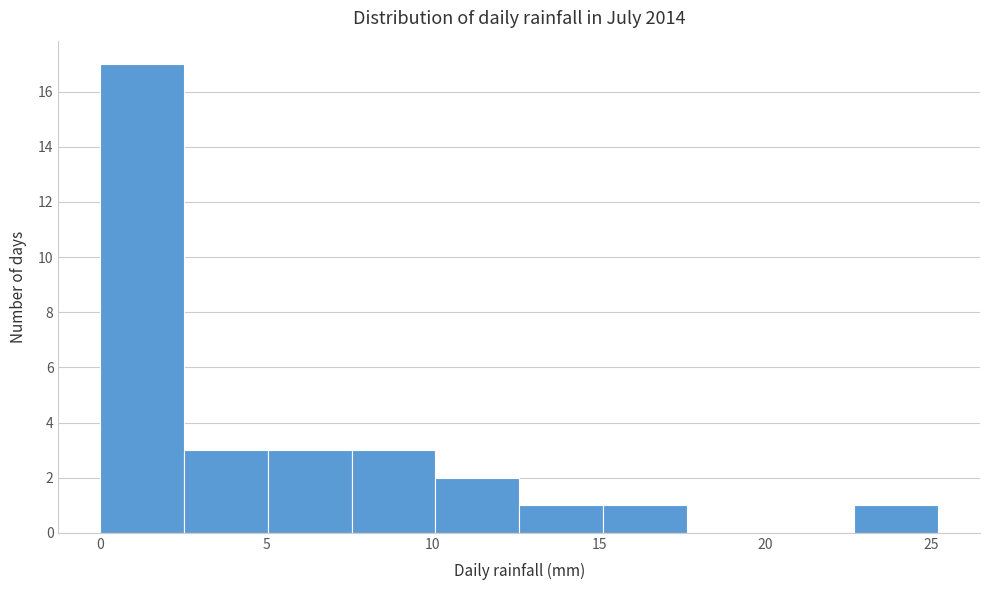

Reading left to right, list every bar in this chart as the range it spans on the x-axis followed by its height. Neither the bar edges nor the heights are printed on the chart, so give them approximately, as read against the axes.

0.0 to 2.5: 17
2.5 to 5.0: 3
5.0 to 7.5: 3
7.5 to 10.0: 3
10.0 to 12.5: 2
12.5 to 15.0: 1
15.0 to 17.5: 1
17.5 to 20.0: 0
20.0 to 22.5: 0
22.5 to 25.0: 1